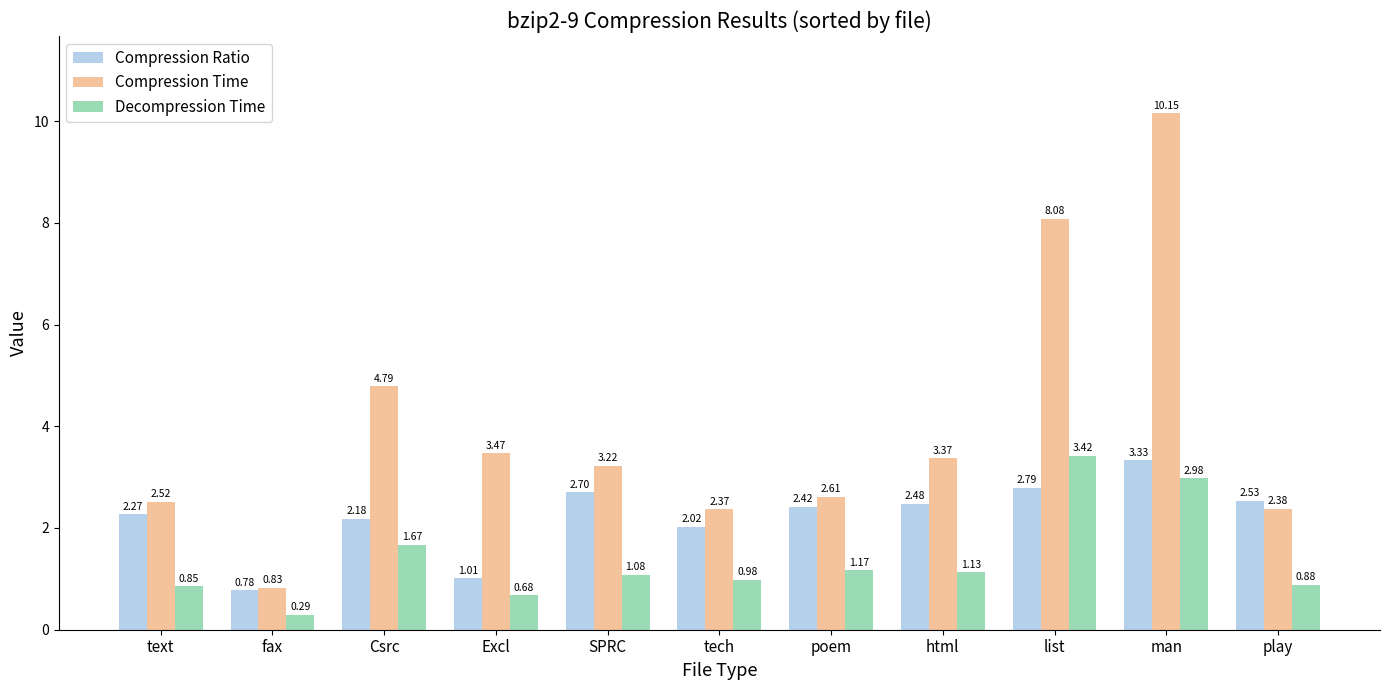

How many bars are there in total?

33